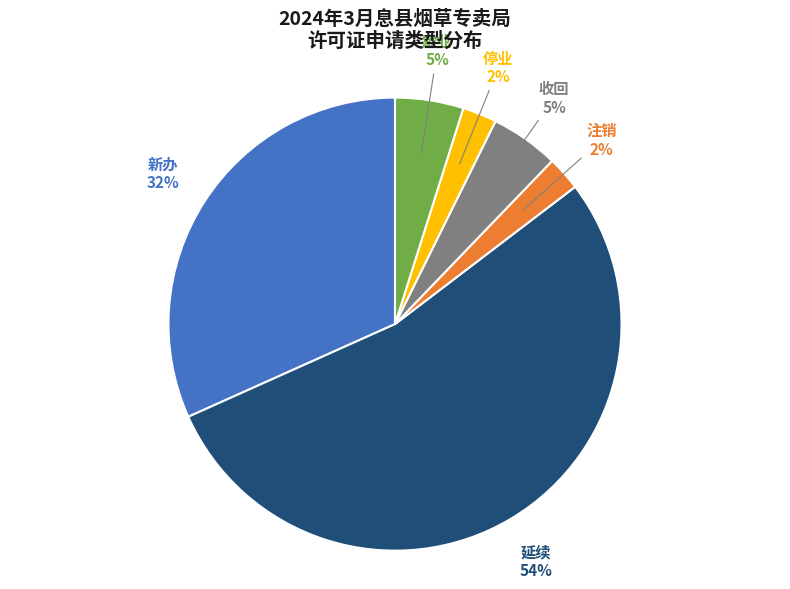

How many segments does this pie chart have?

6